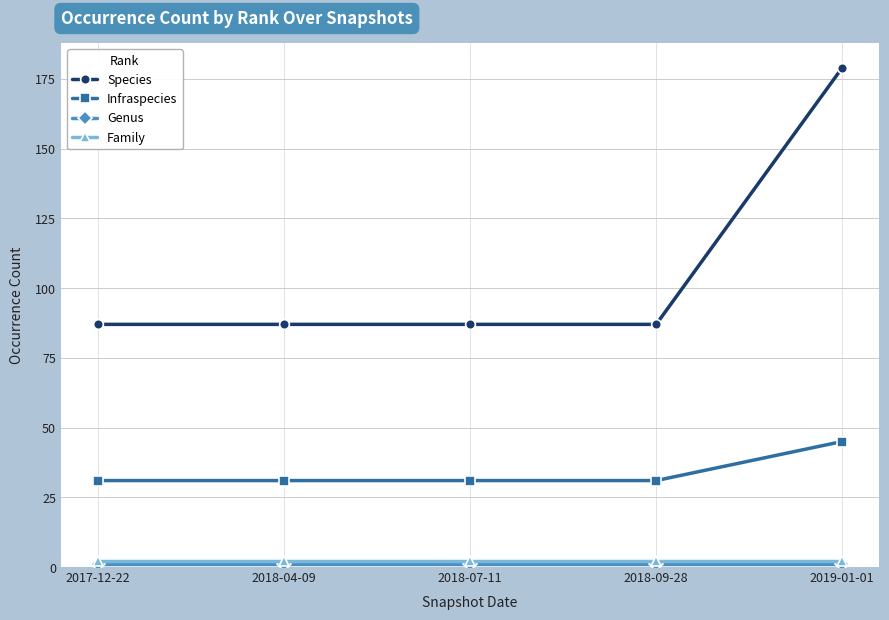

The value of Species at 2018-04-09 is 28. True or false?

False